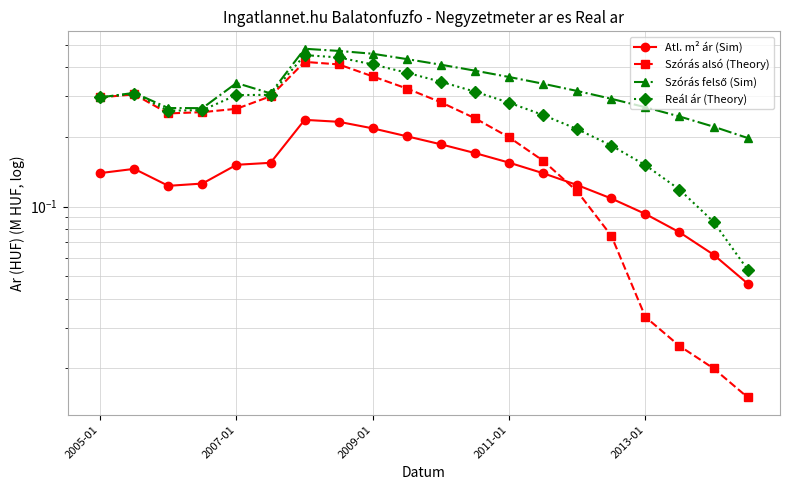

List the series in order of their overall mean, lowest first.

Atl. m² ár (Sim), Szórás alsó (Theory), Reál ár (Theory), Szórás felső (Sim)